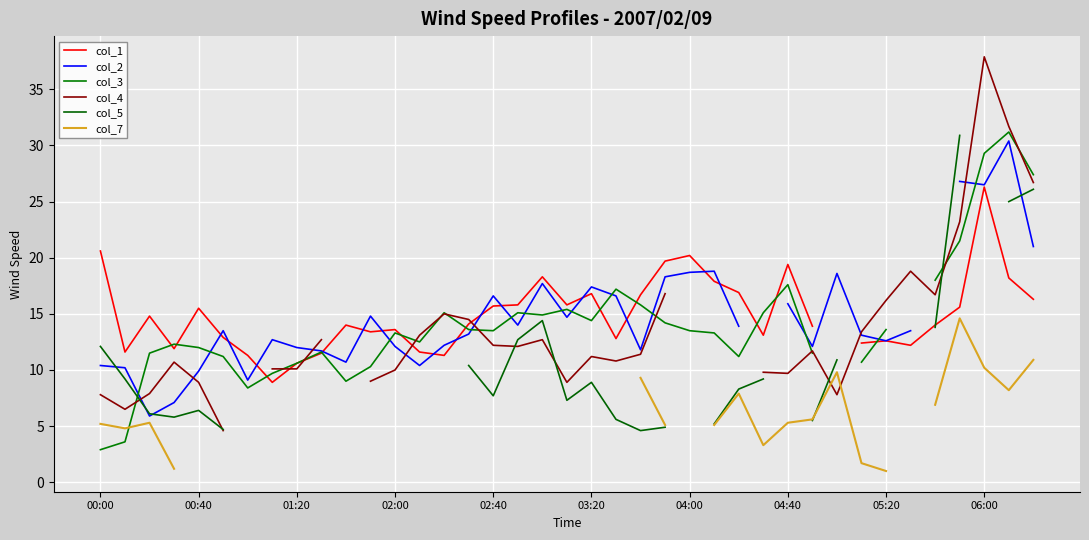

What is the minimum value shown in the chart?

1.0